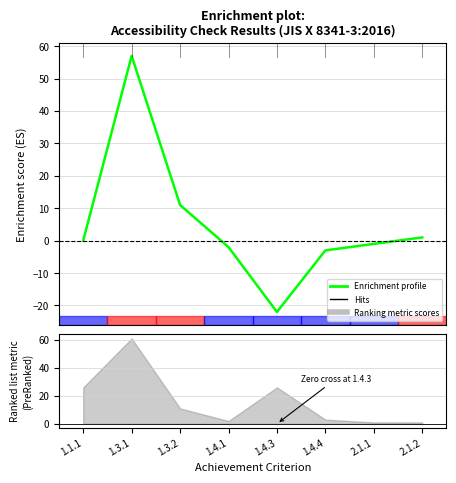

How many points are higher than both their immediate neighbors (excluding endpoints)?

1